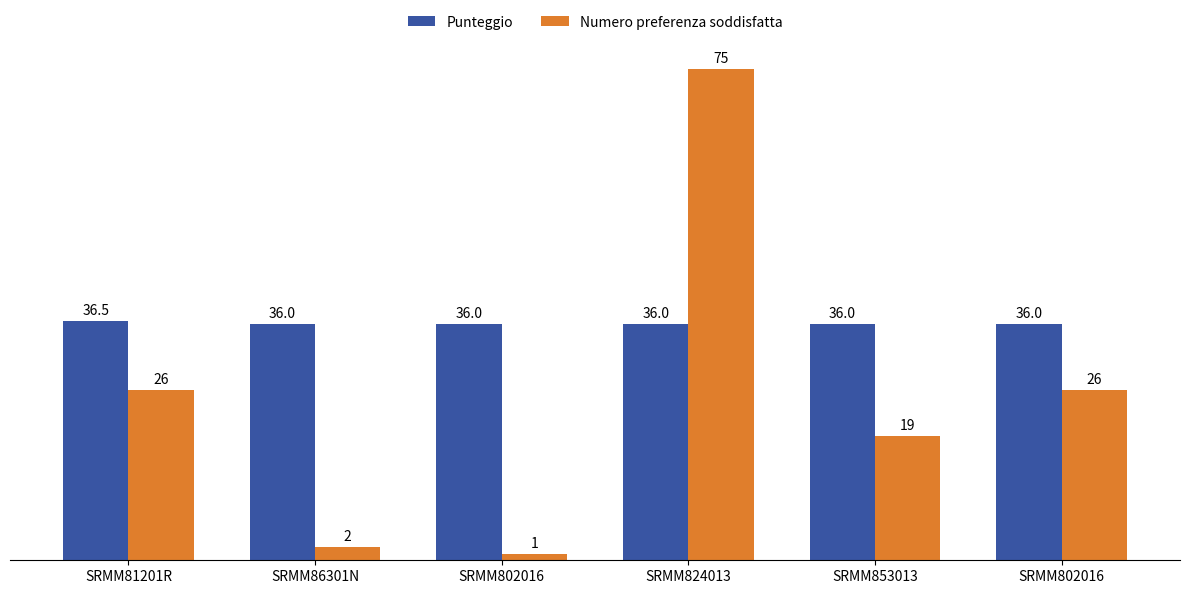

The Punteggio series shows 36.5 at SRMM81201R. True or false?

True